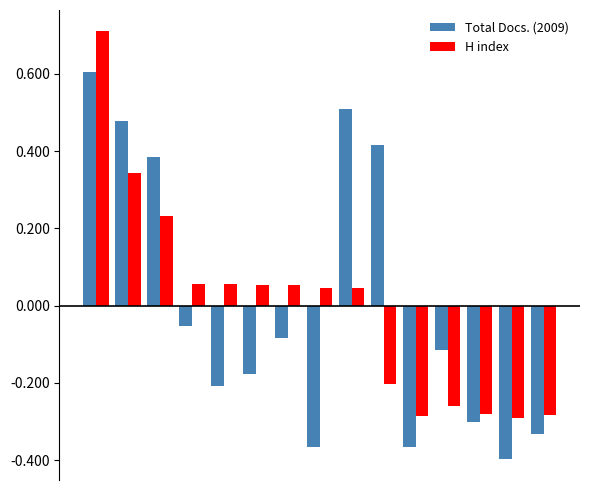

What is the difference between the second highest and minimum values in the Total Docs. (2009) series?

0.9